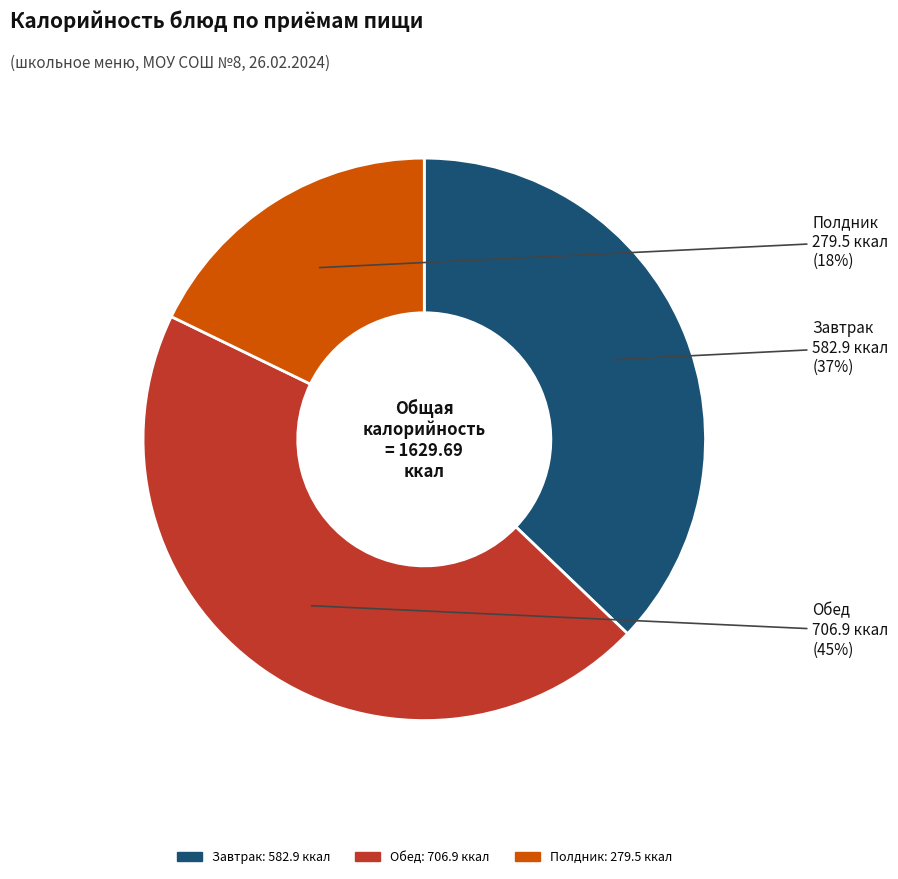

Is there any slice that represents more than half of the pie?

No